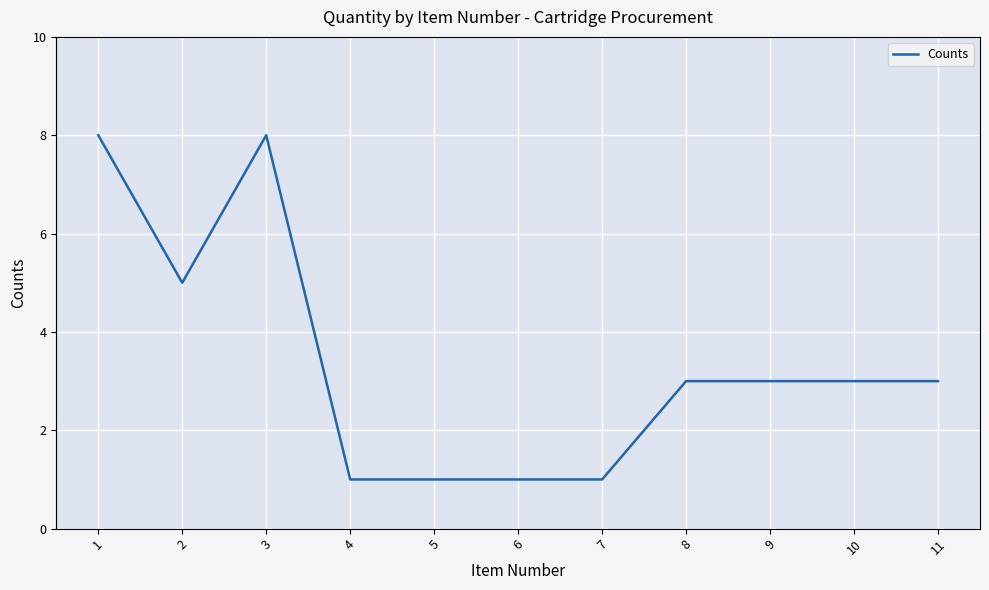

True or false: the data shows 3 at 11.

True